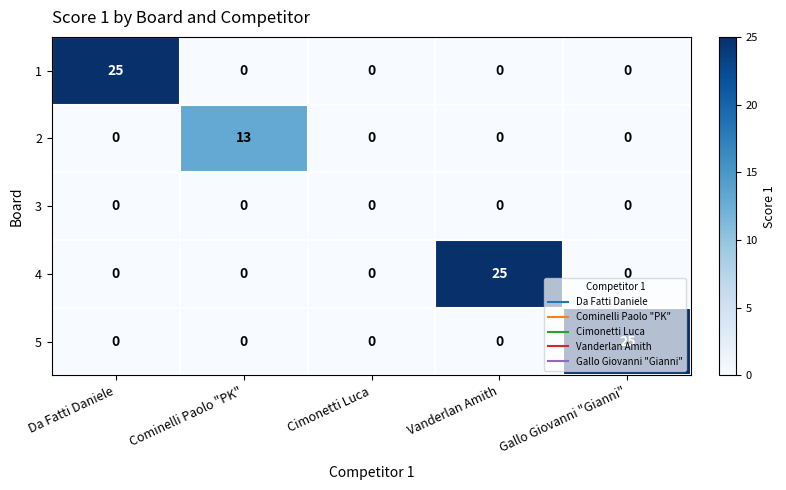

What is the difference between the highest and lowest values at Da Fatti Daniele?

25